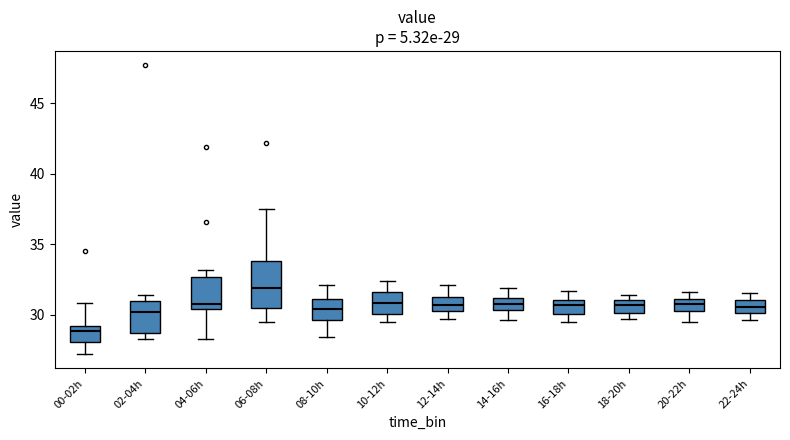

Which box is the tallest, from its lower edge to its upper edge?

06-08h